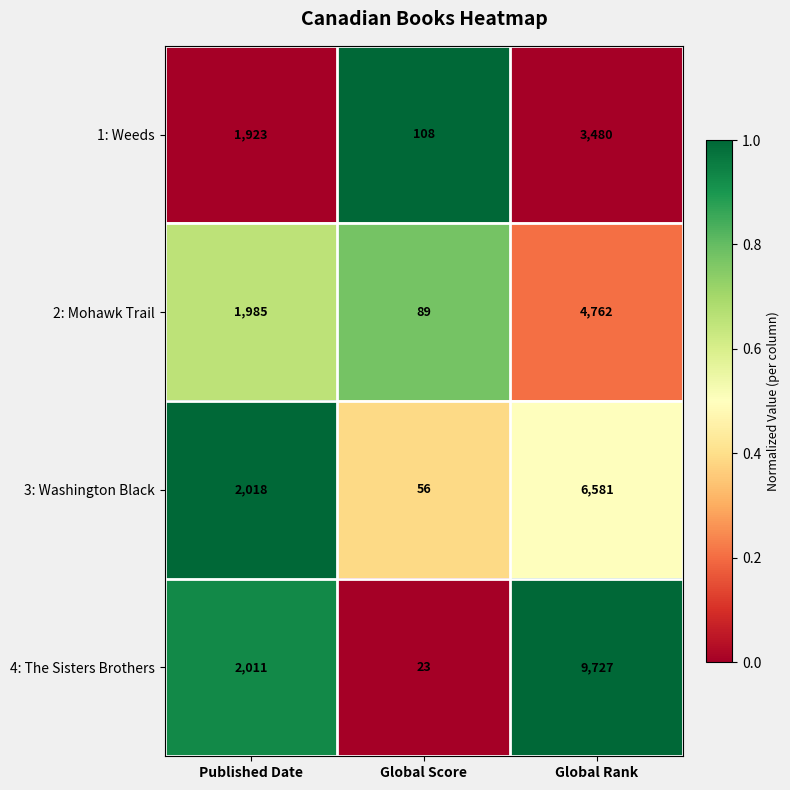

At Global Score, list the series in order from smallest to largest.

4: The Sisters Brothers, 3: Washington Black, 2: Mohawk Trail, 1: Weeds